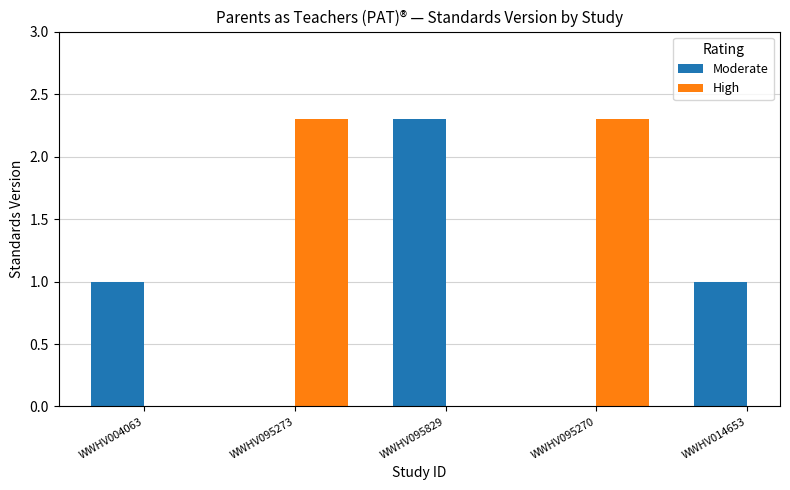

What is the smallest value displayed?

1.0